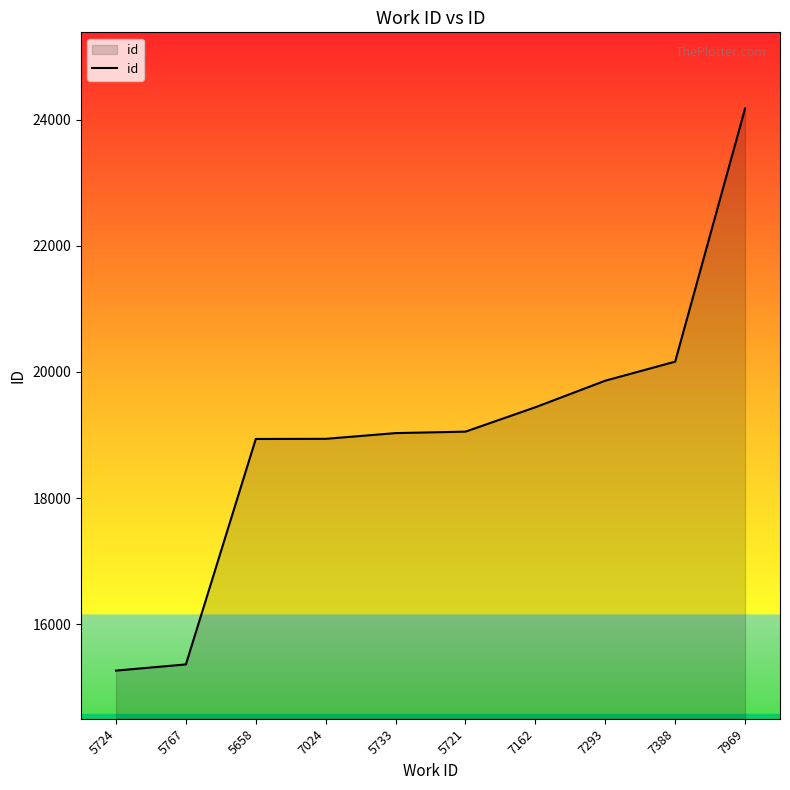

Which has a higher value, 5721 or 7293?

7293